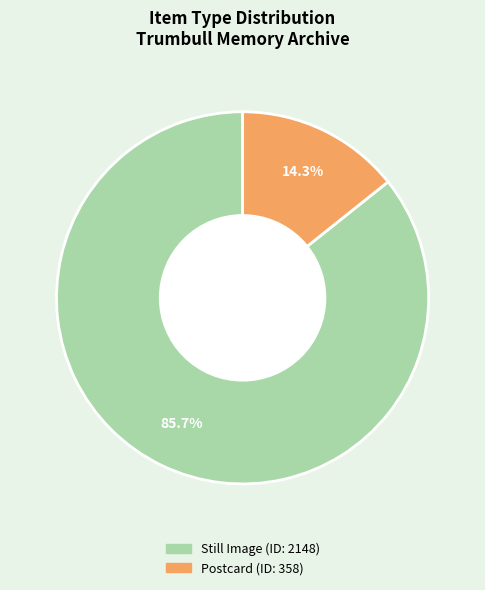

To the nearest percent, what is the difference between the largest and smallest slice percentages?

71%